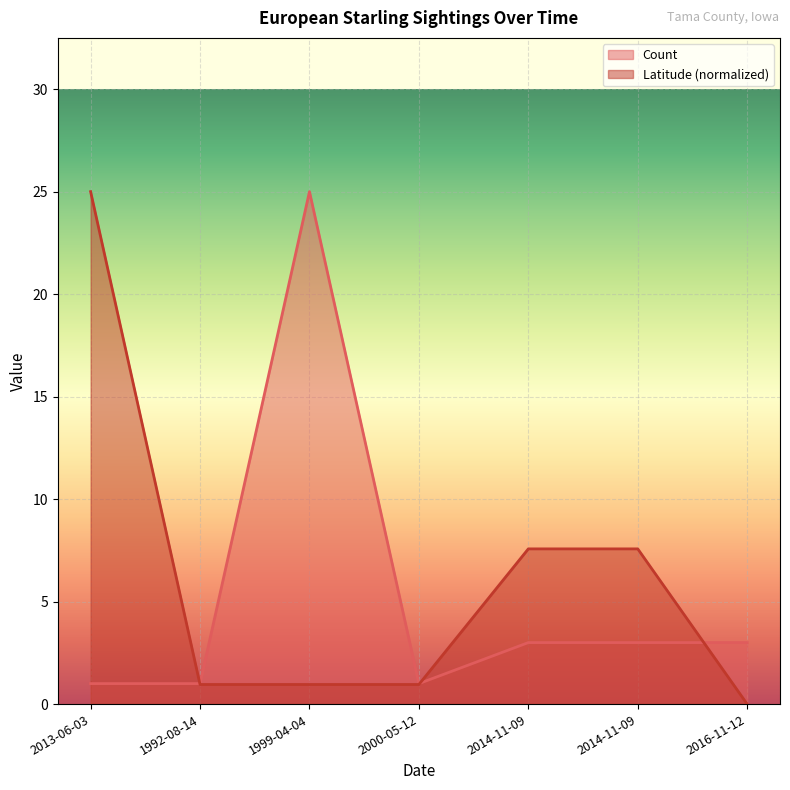

At 1992-08-14, list the series in order from smallest to largest.

Latitude, Count